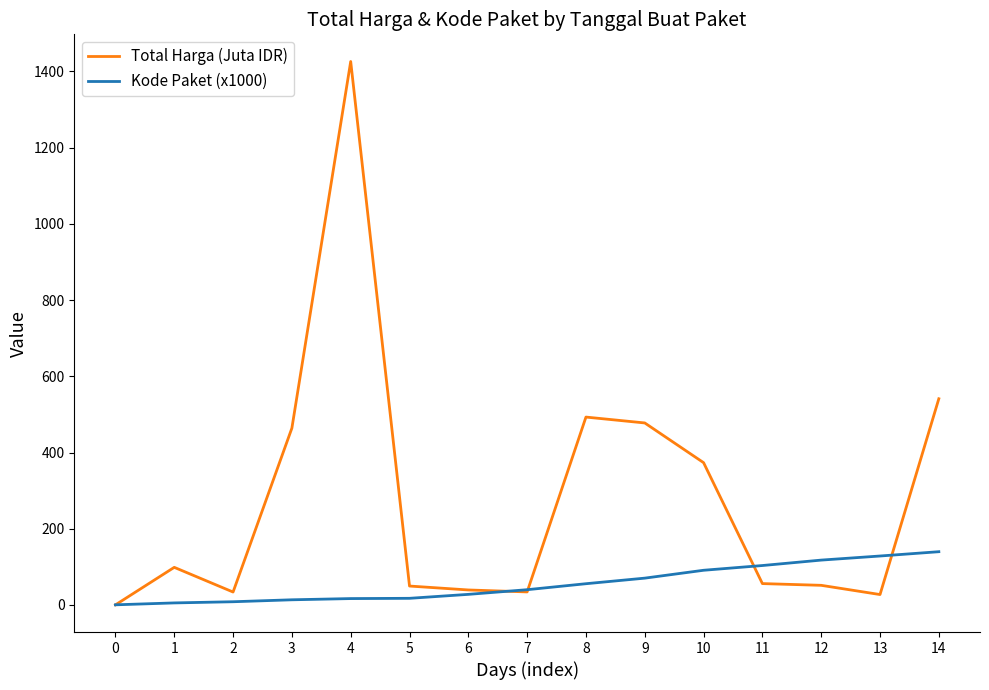

Which series has the largest total across all categories?

Total Harga (Juta IDR)